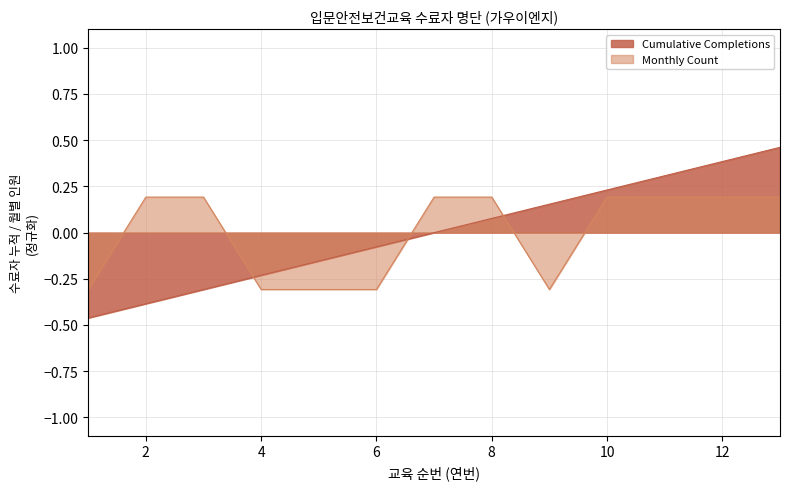

The Monthly Count series shows 0.2 at 10. True or false?

True